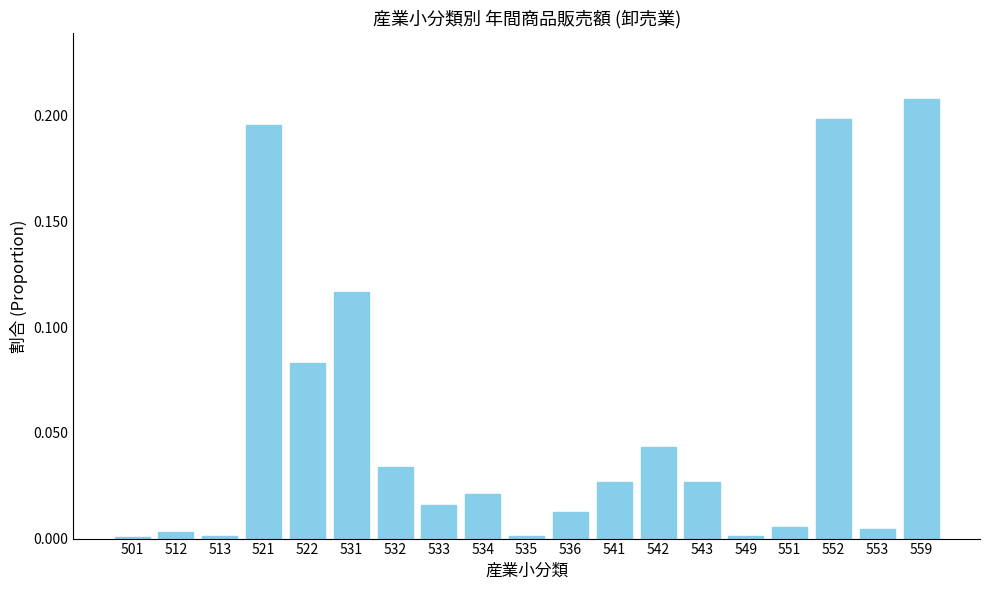

What is the sum of all values?

1.0